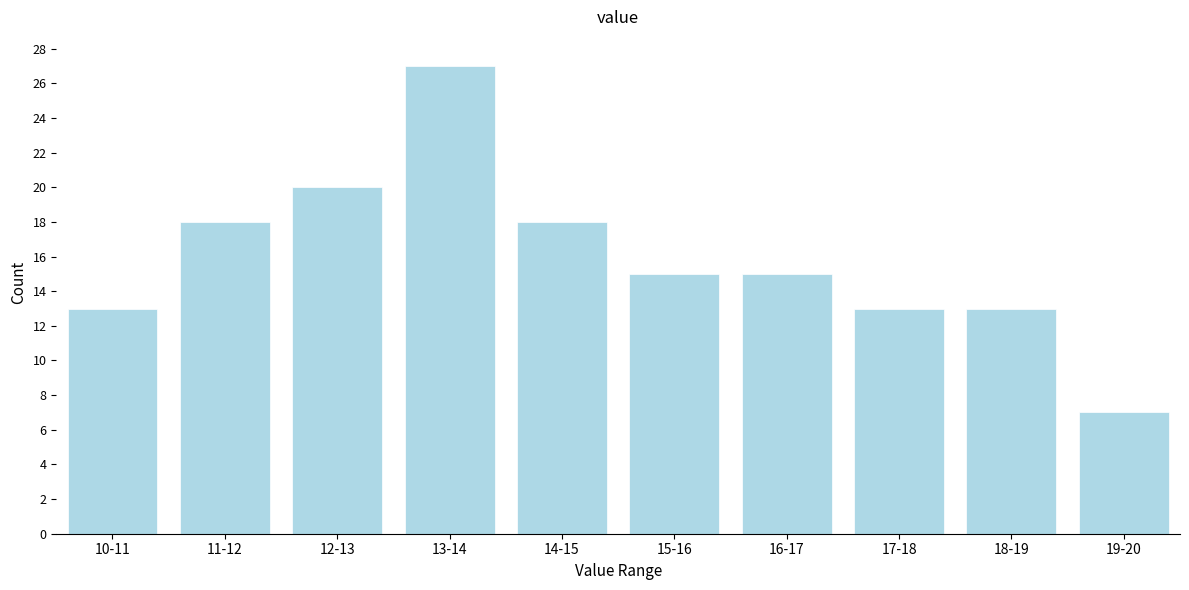

Reading right to left, what are all the values shown in this chart?

19-20=7	18-19=13	17-18=13	16-17=15	15-16=15	14-15=18	13-14=27	12-13=20	11-12=18	10-11=13